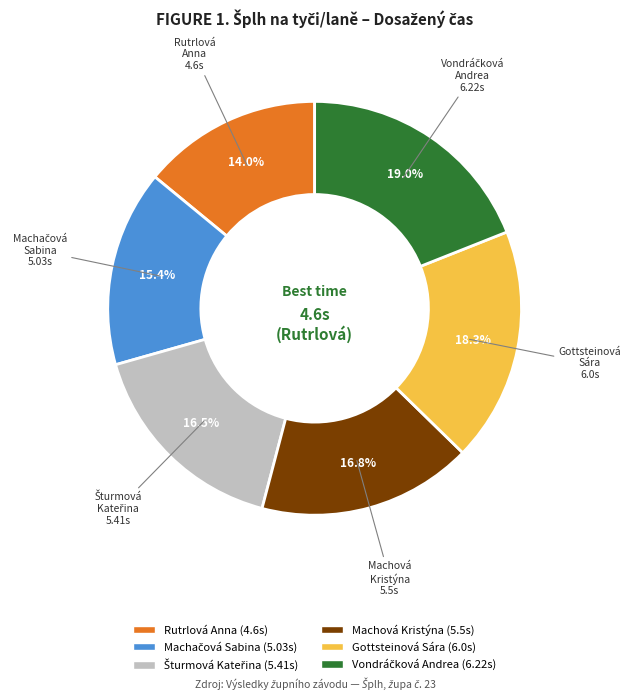

Is the sum of Machová Kristýna and Gottsteinová Sára greater than half?

No